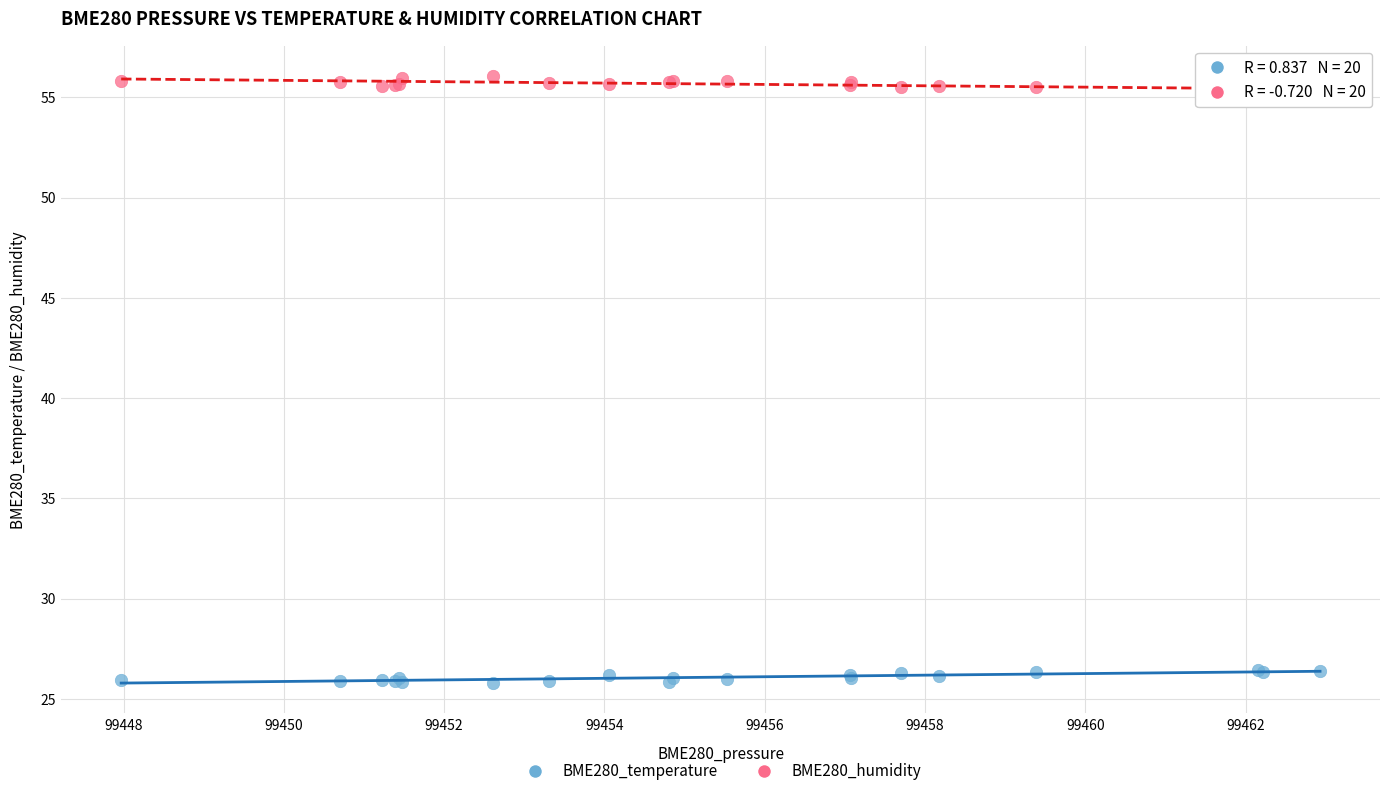

What are all the series names shown in the legend?

BME280_temperature, BME280_humidity